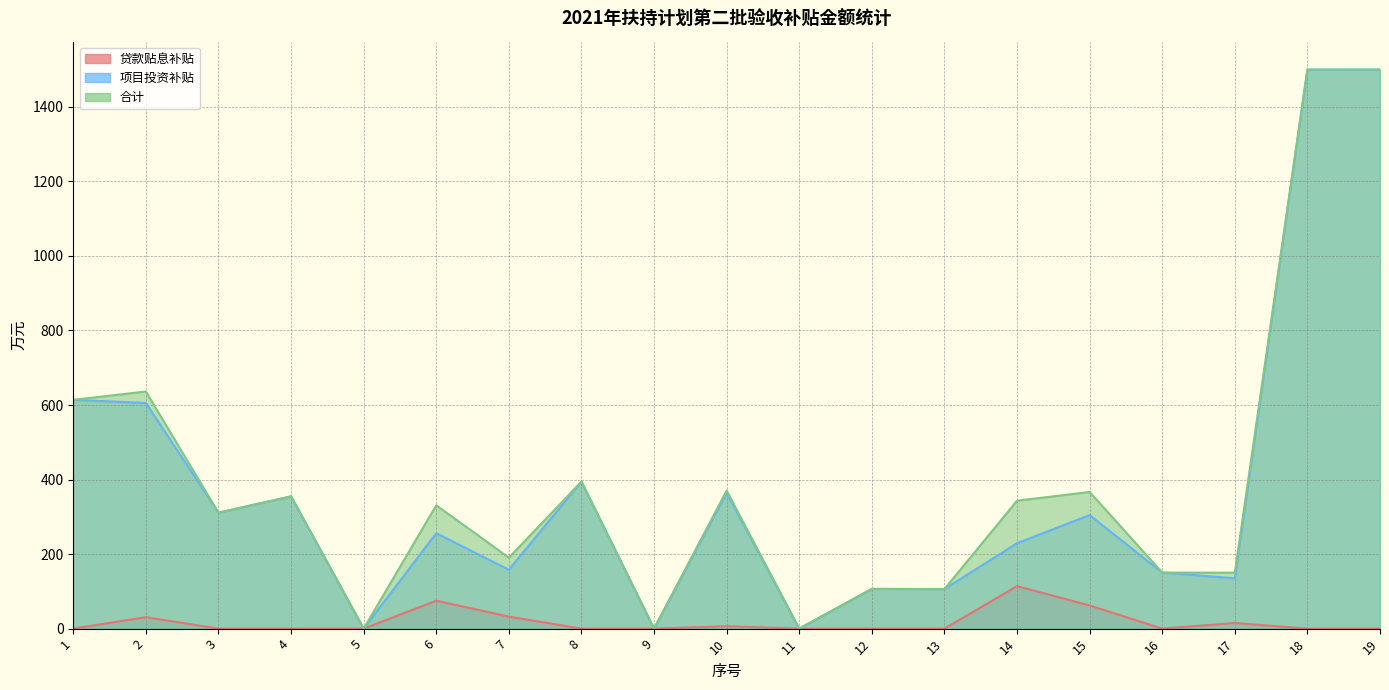

True or false: 合计 and 贷款贴息补贴 cross at least once.

False